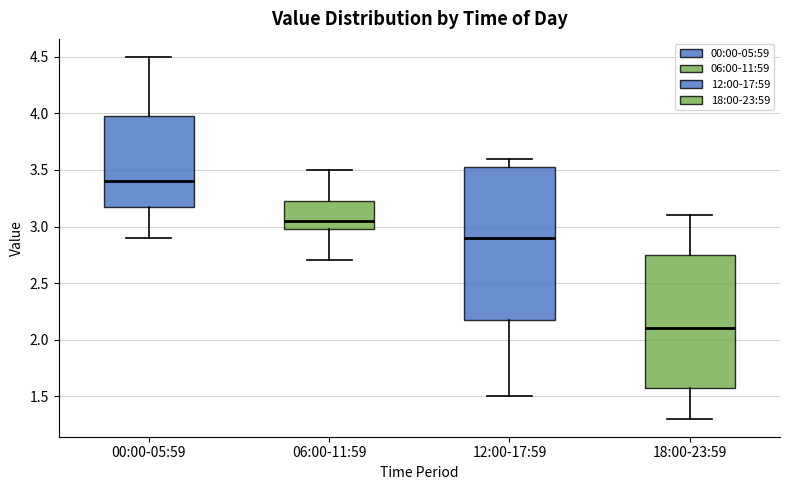

Reading left to right, transcribe this box plot: for each box, give where its median line is, the range the box spans, and where its two whiskers end, as read against the y-axis. The values are not printed on the chart, so give them approximately, as read against the axis.

00:00-05:59: median 3.40, box 3.20 to 4.00, whiskers 2.90 to 4.50
06:00-11:59: median 3.05, box 3.00 to 3.25, whiskers 2.70 to 3.50
12:00-17:59: median 2.90, box 2.20 to 3.55, whiskers 1.50 to 3.60
18:00-23:59: median 2.10, box 1.60 to 2.75, whiskers 1.30 to 3.10